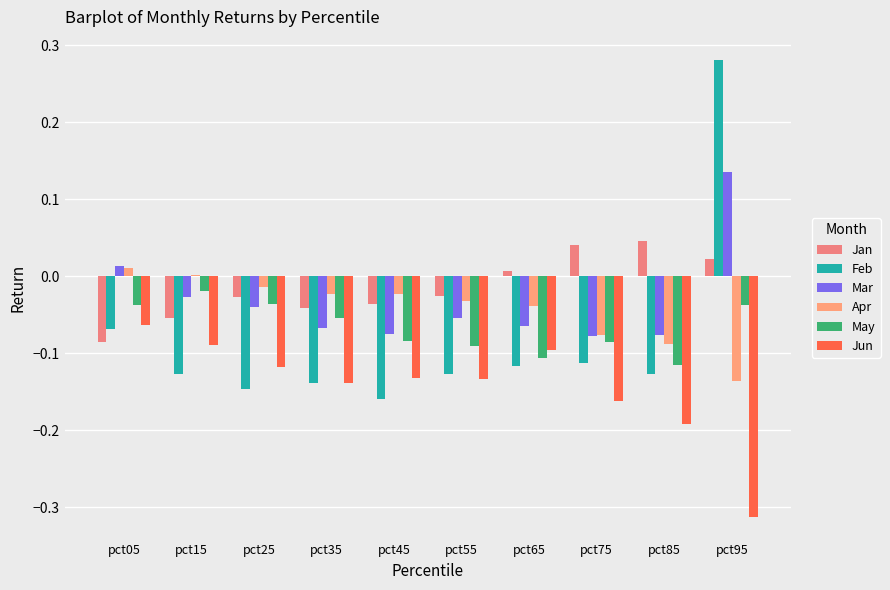

What is the difference between the maximum and second lowest values in the Apr series?

0.1